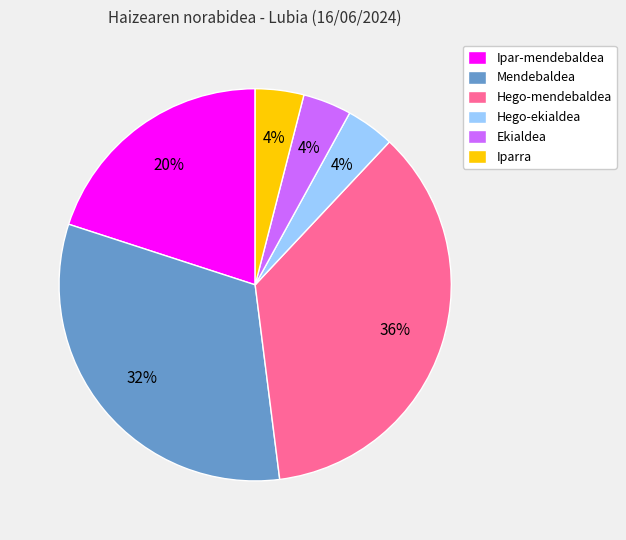

To the nearest percent, what percentage of the pie is Ekialdea?

4%